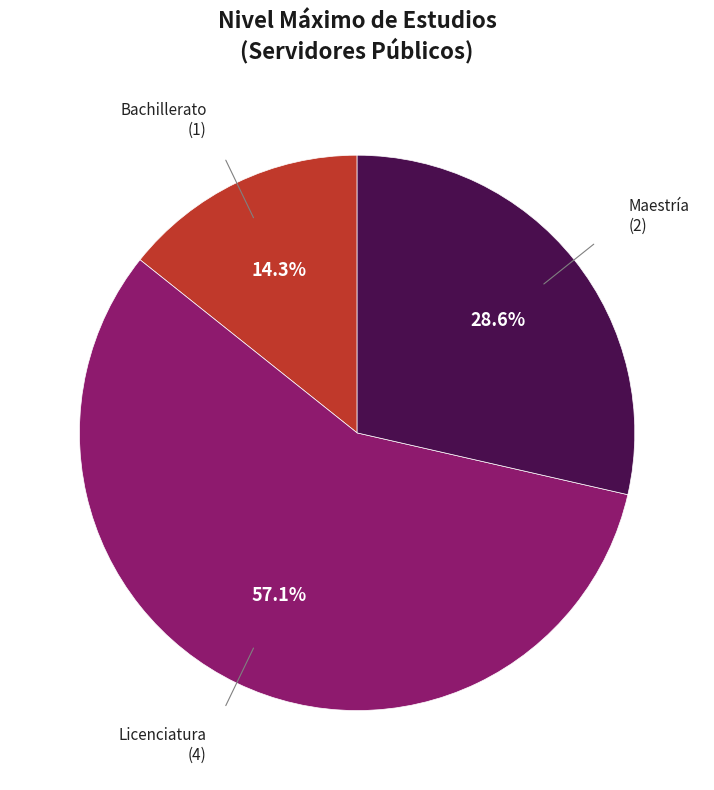

Is there any slice that represents more than half of the pie?

Yes